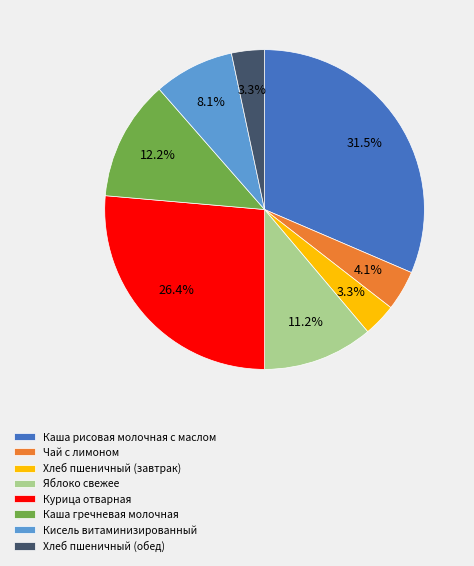

What is the largest slice in the pie chart?

Каша рисовая молочная с маслом